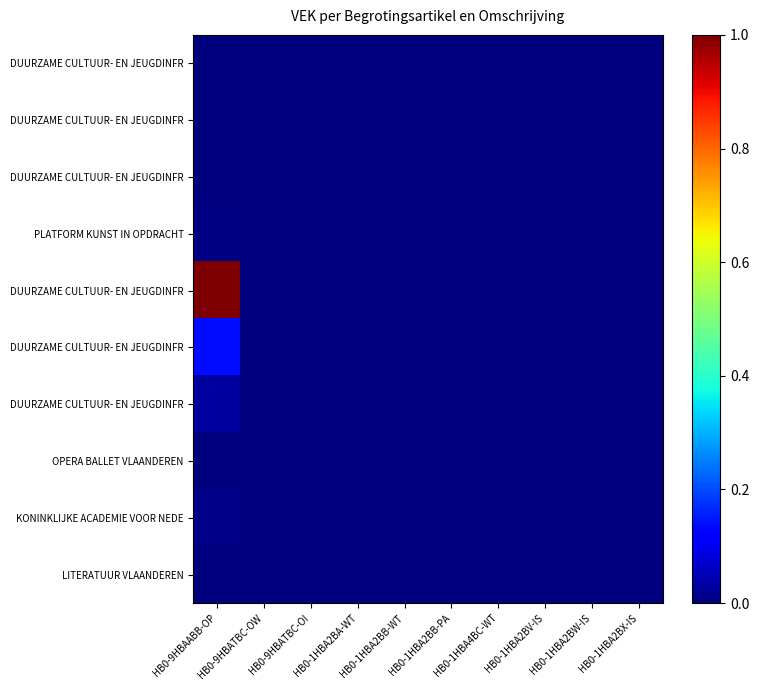

What is the total value across all series at HB0-9HBAABB-OP?

1.2